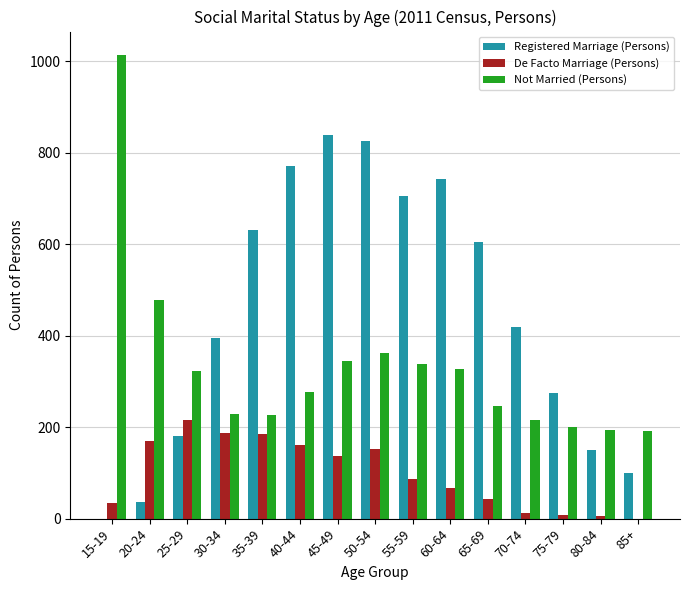

The value of De Facto Marriage (Persons) at 40-44 is 89. True or false?

False